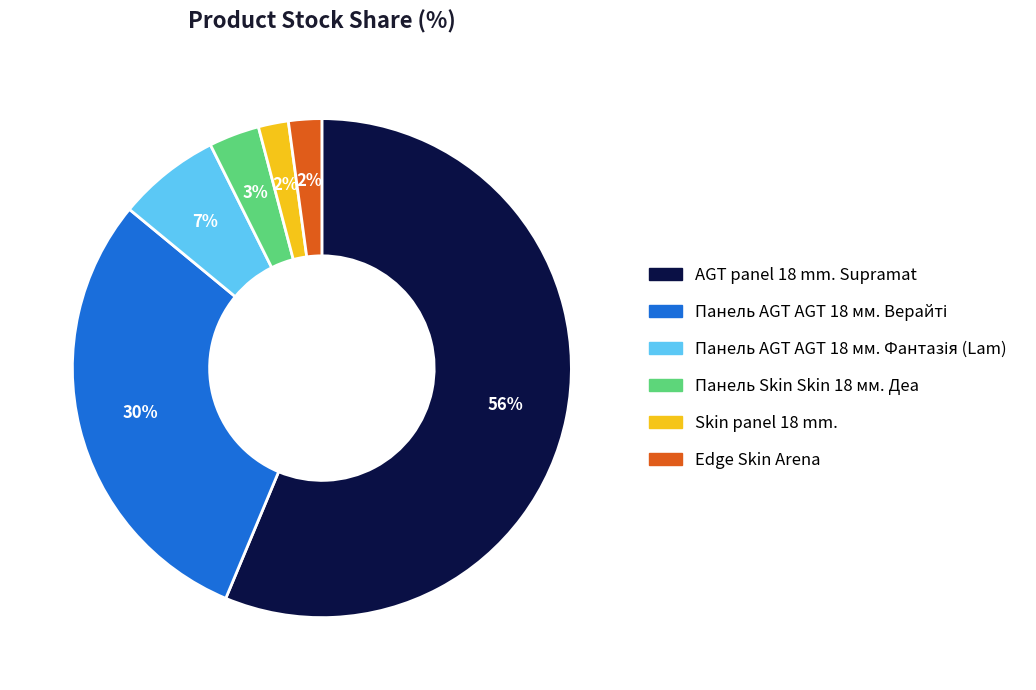

How many slices are in this pie chart?

6